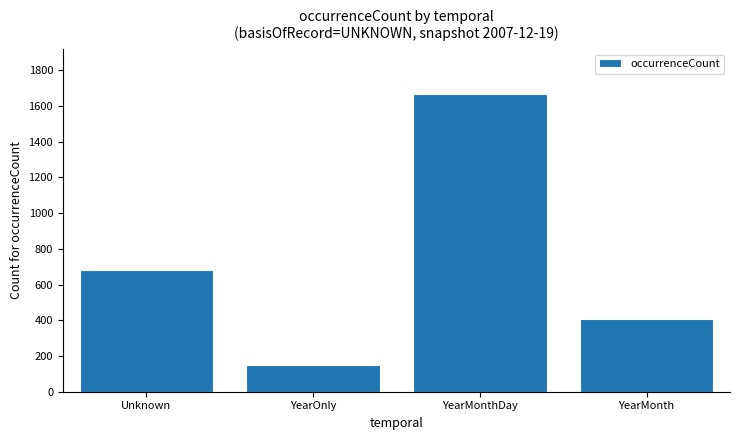

List the labels in order of value, smallest first.

YearOnly, YearMonth, Unknown, YearMonthDay